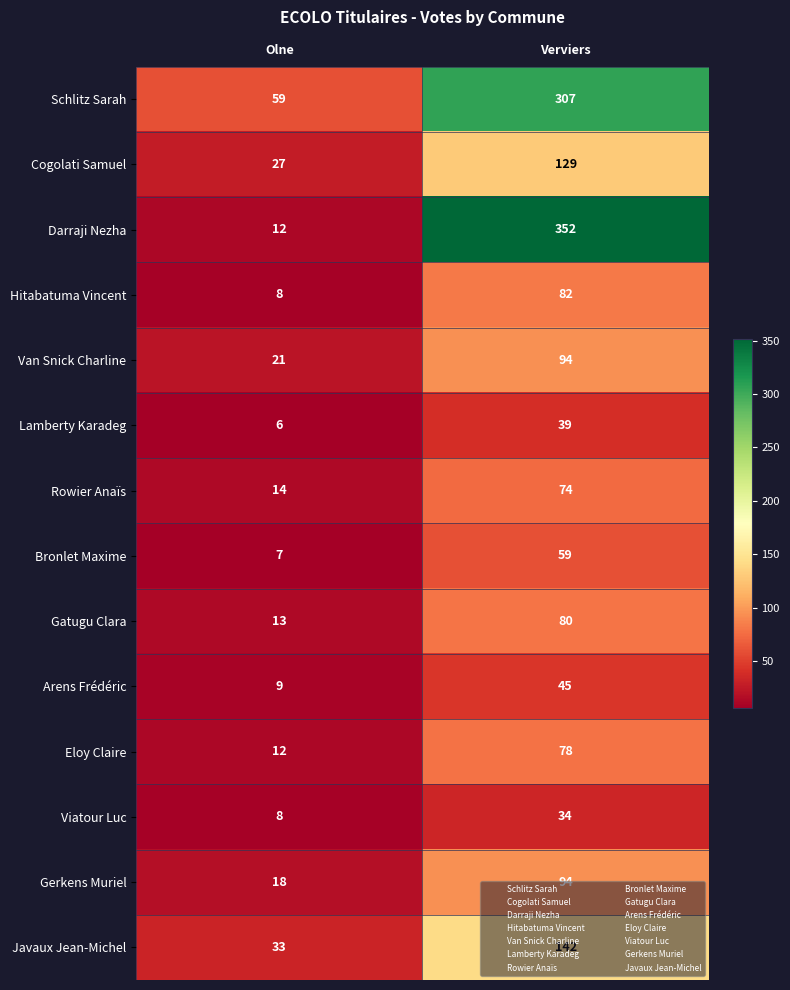

What is the difference between the maximum and minimum values in the Schlitz Sarah series?

248